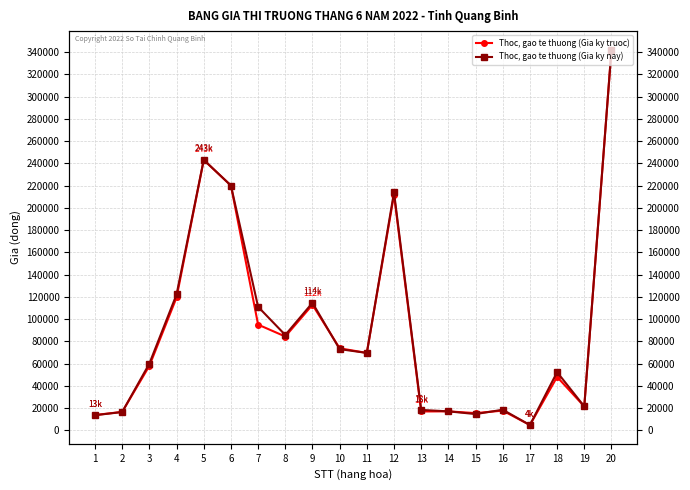

What value does the Thoc, gao te thuong (Gia ky truoc) series have at 8?

84322.7